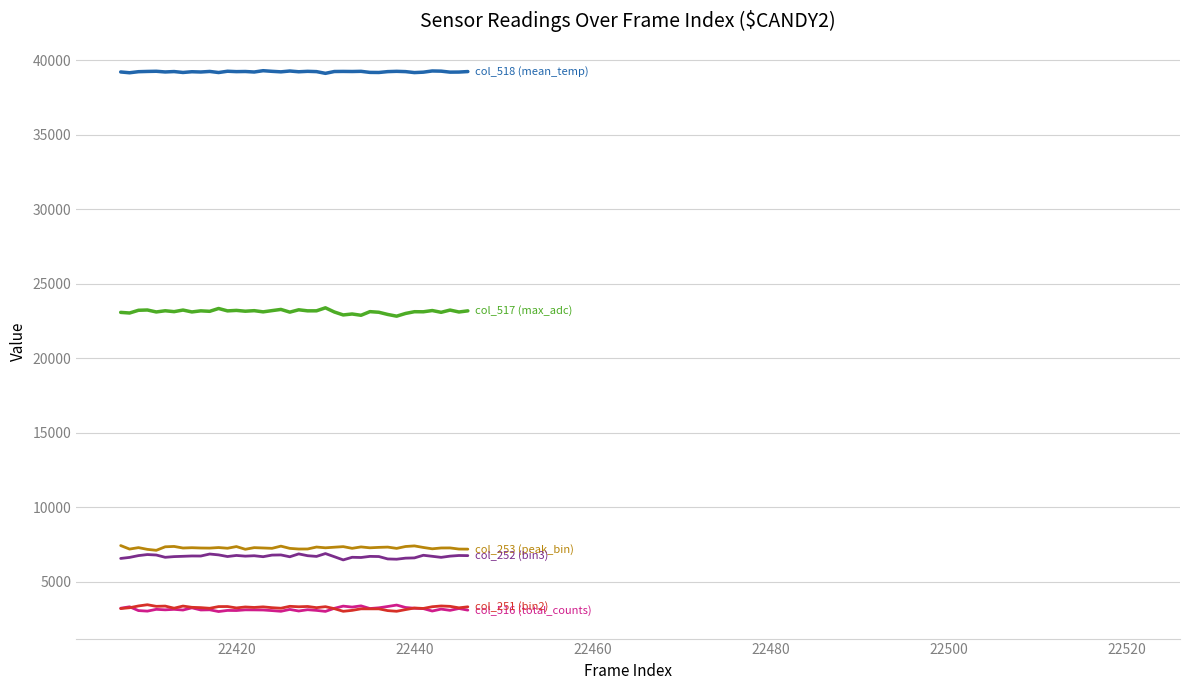

How many categories are shown in the chart?

40